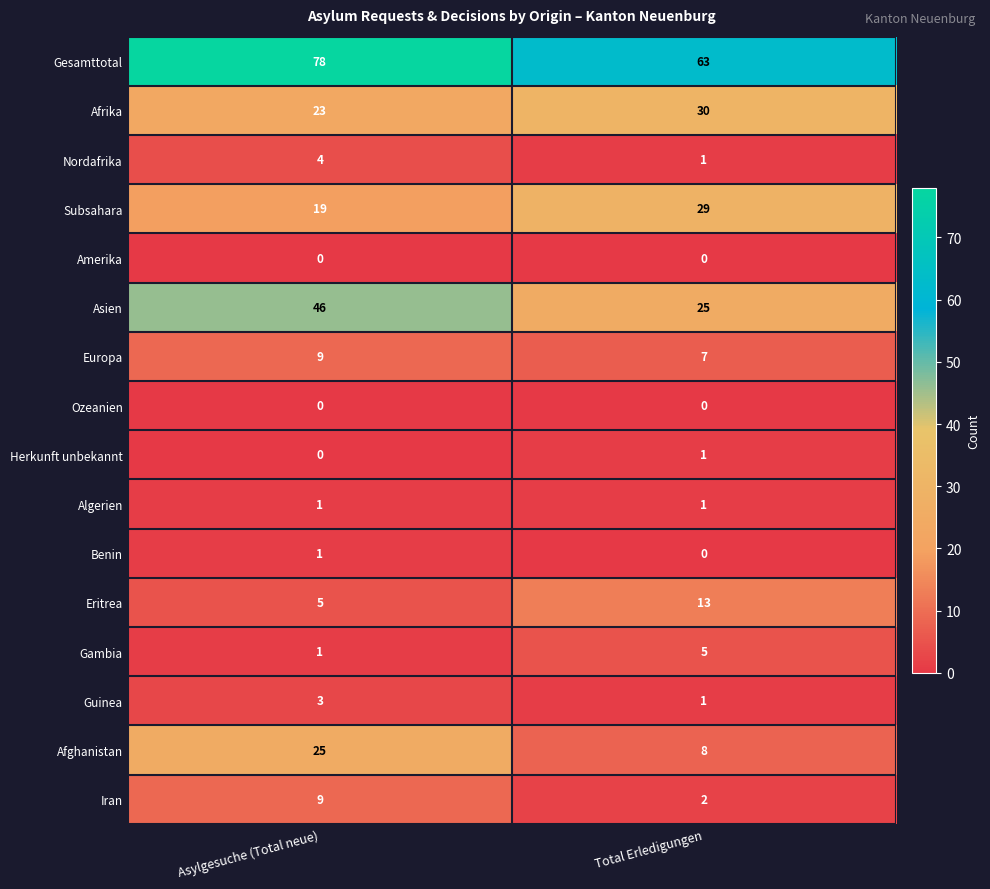

Where is Gambia nearest to the value 3?

Asylgesuche (Total neue)